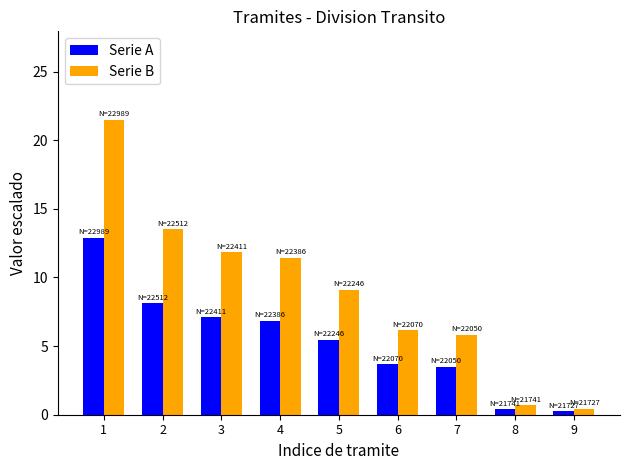

Is the value of Serie A at 9 greater than the value of Serie B at 5?

No